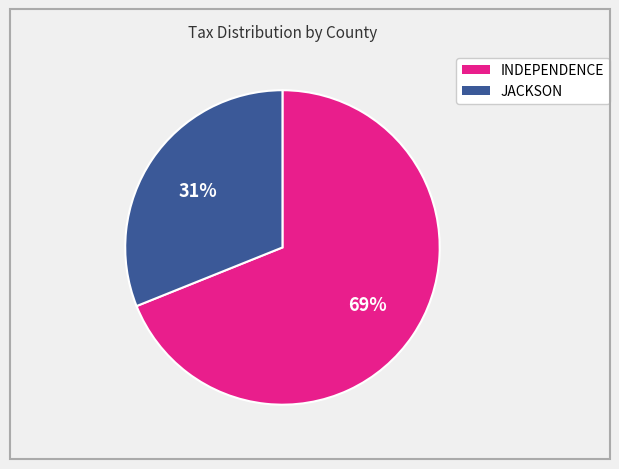

To the nearest percent, what is the difference between the INDEPENDENCE and JACKSON slice percentages?

38%